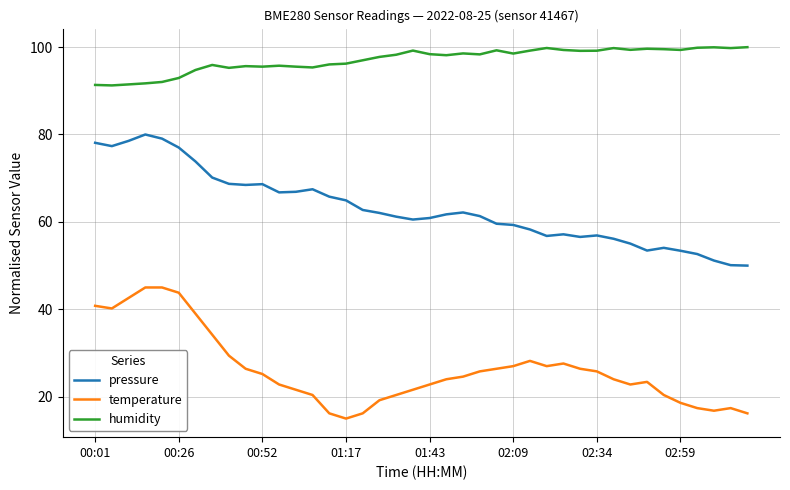

What is the difference between the maximum and minimum values in the pressure series?

30.0